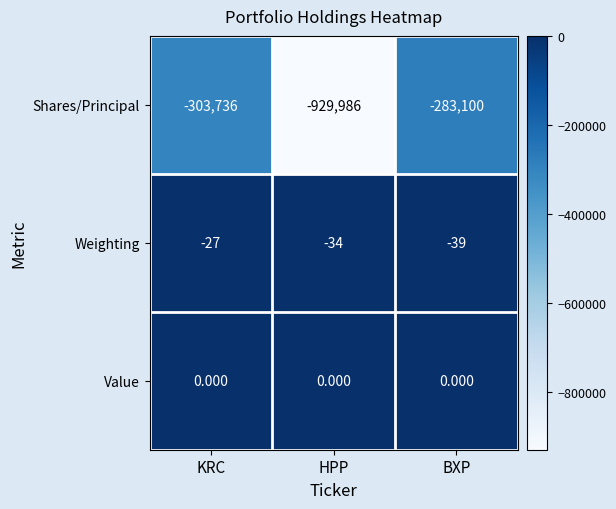

Count the number of categories in the chart.

3